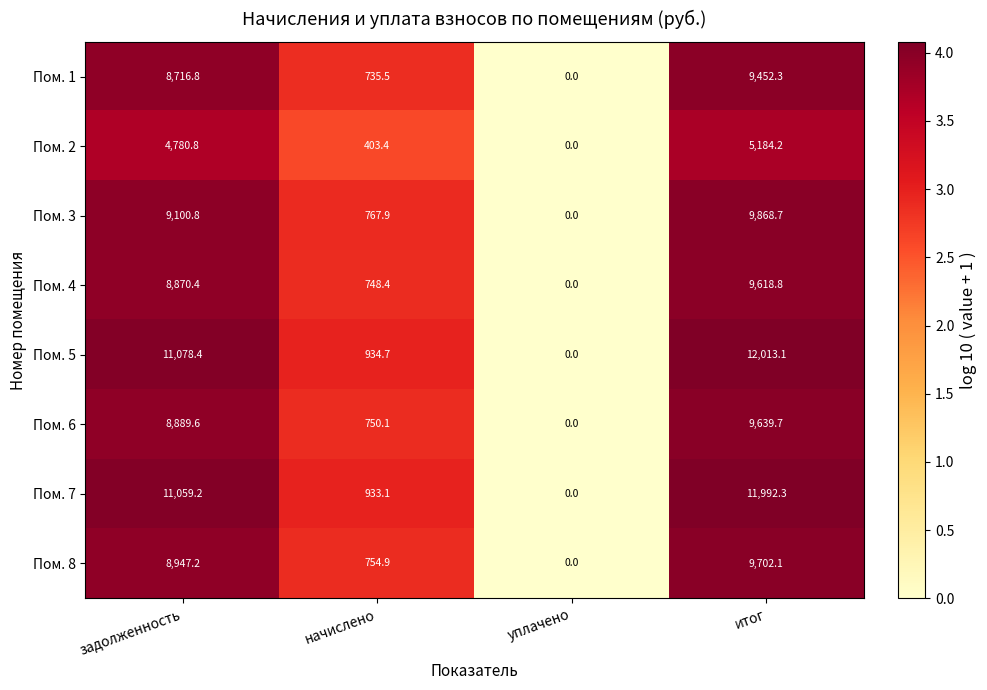

The value of Пом. 1 at итог is 2393.3. True or false?

False